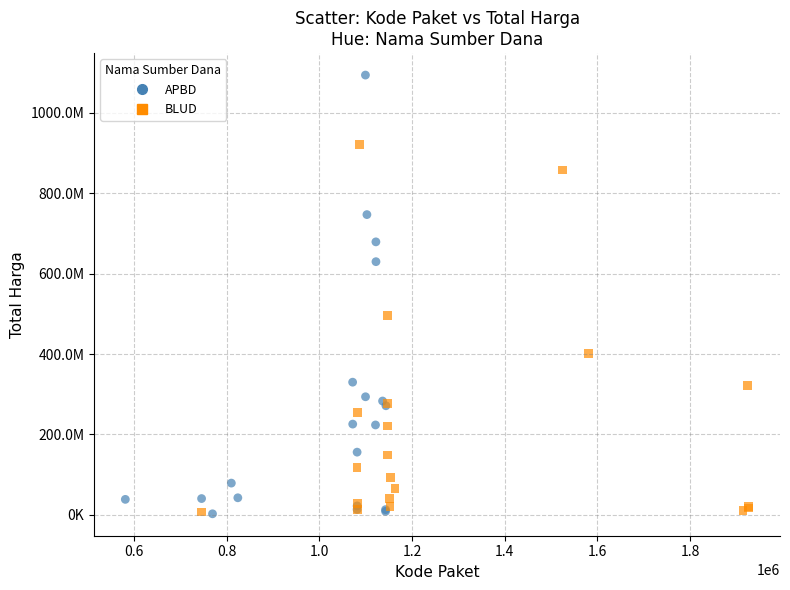

What are all the series names shown in the legend?

APBD, BLUD